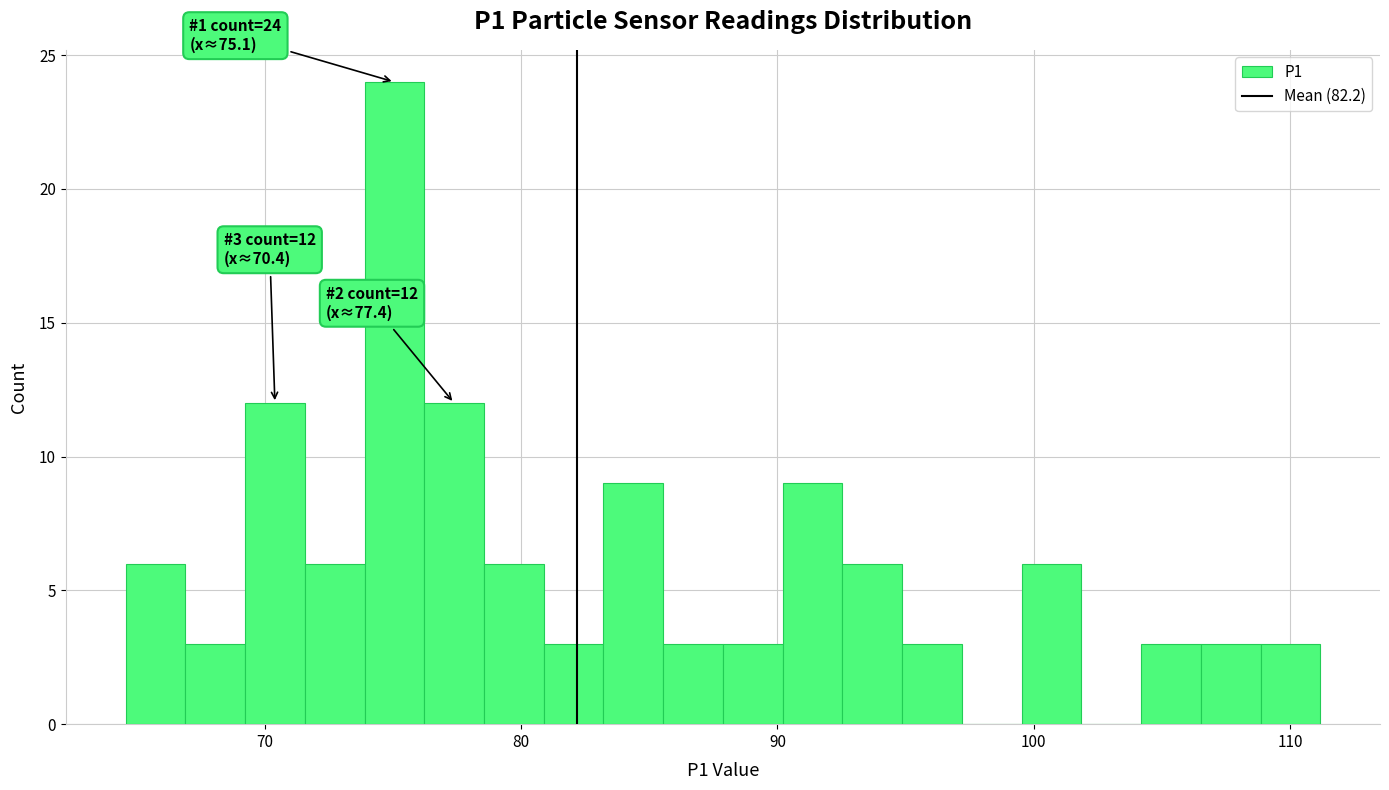

Read against the x-axis, roughly where is the centre of the tallest bar?

75